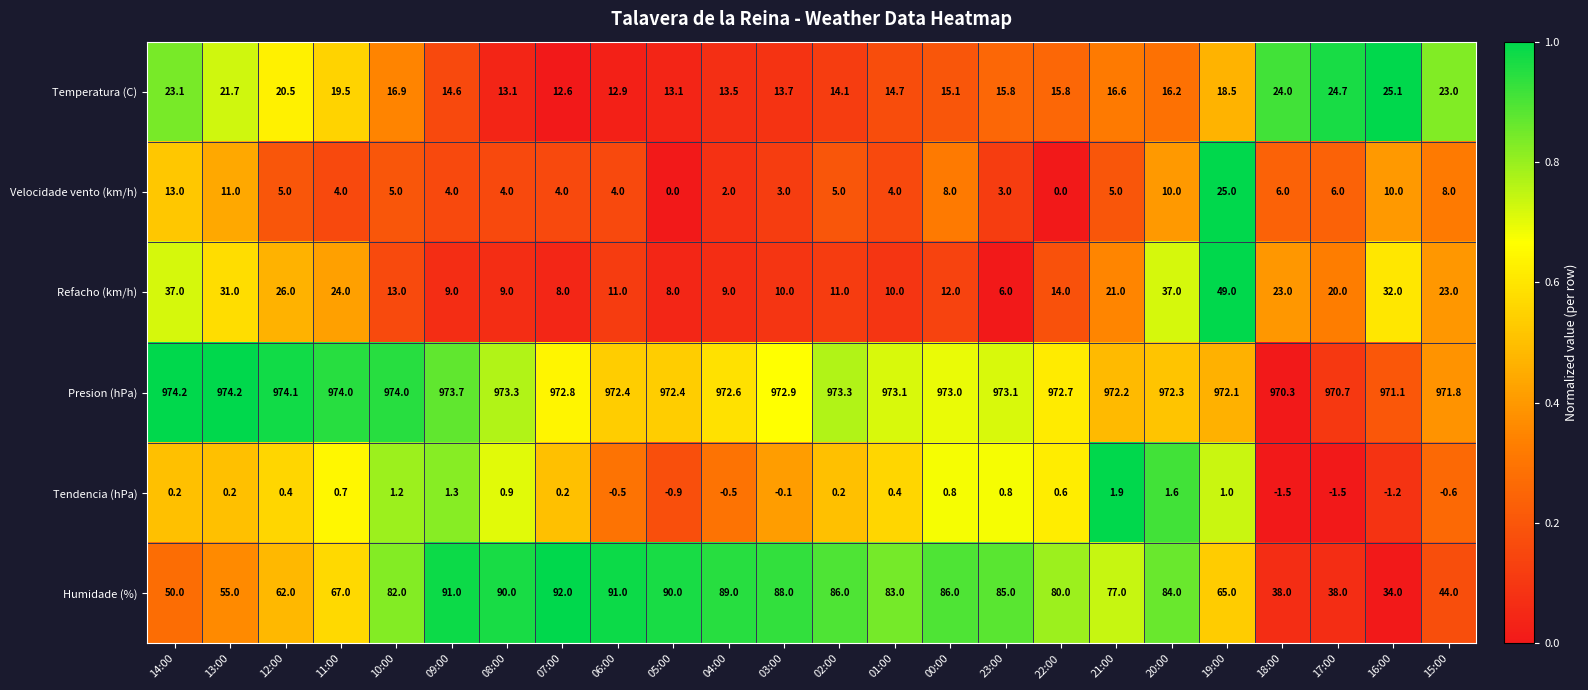

Is it true that Presion (hPa) equals 972.3 at 20:00?

True